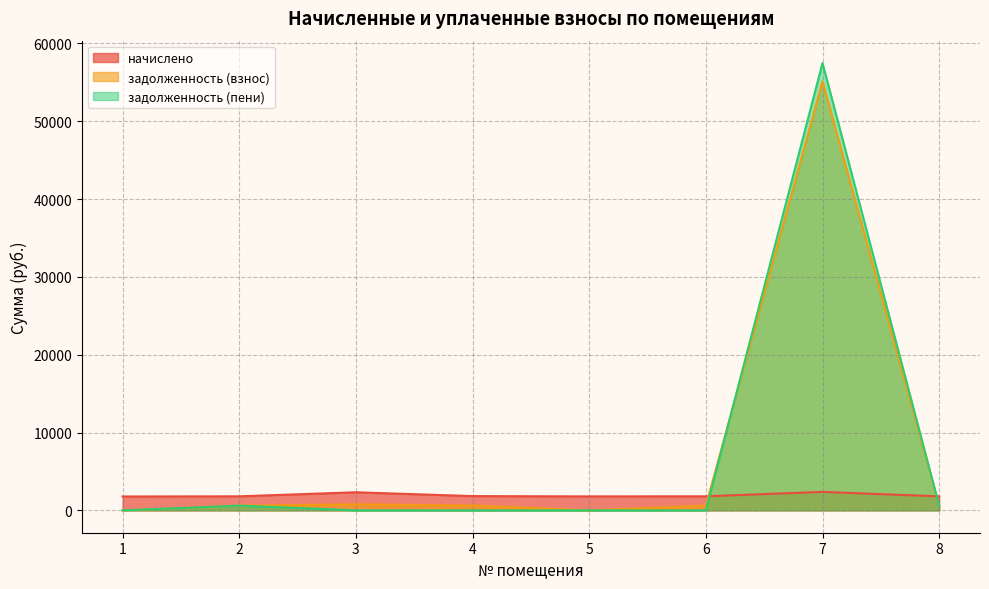

Which series has the widest spread of values?

задолженность (пени)